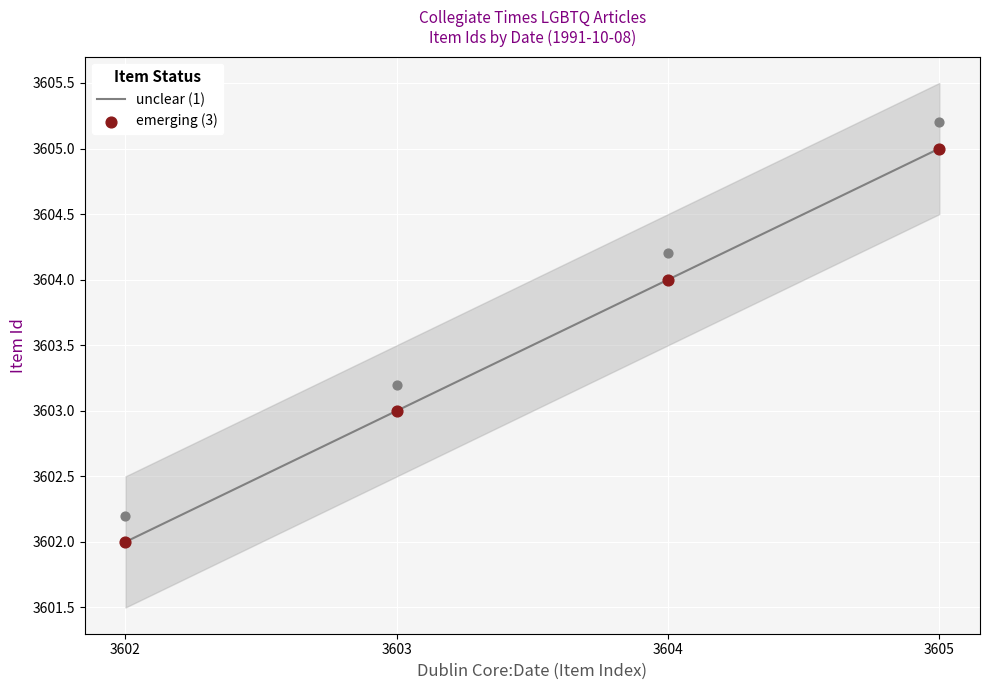

Between 1991-10-08 and 1991-10-08, which is larger?

1991-10-08